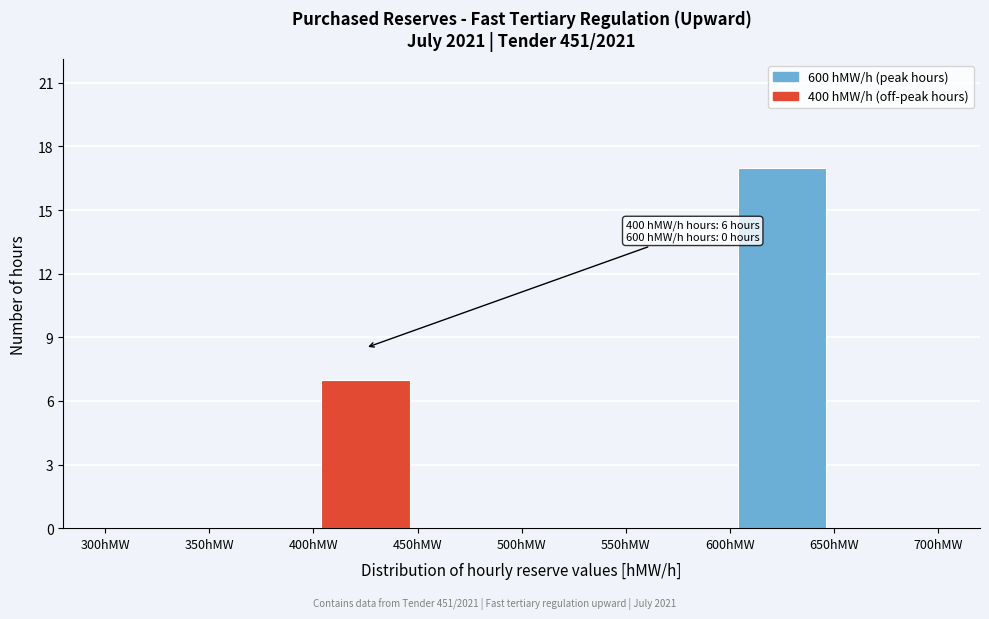

Over which range of the x-axis is the bar tallest?

600 to 650